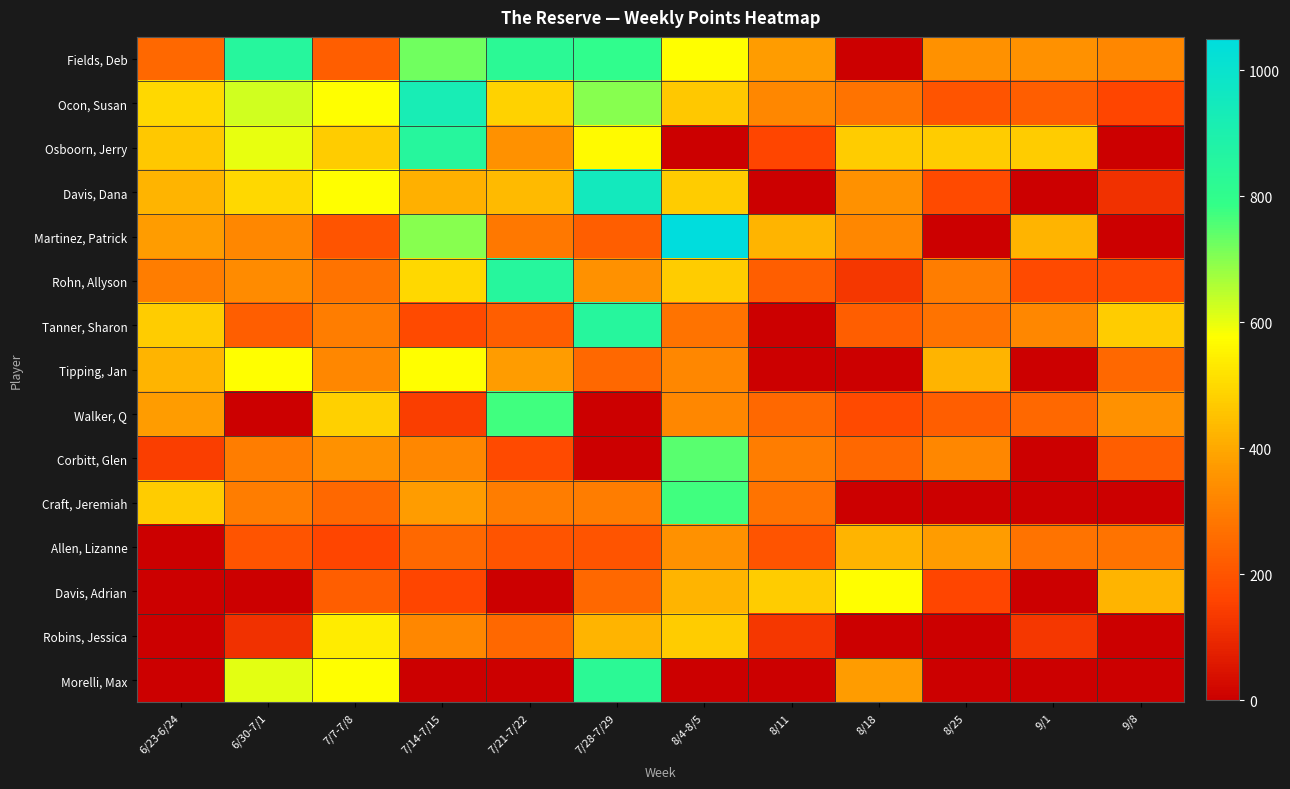

Reading right to left, list all the values displayed in this chart.

Fields, Deb: 9/8=325	9/1=350	8/25=350	8/18=0	8/11=375	8/4-8/5=575	7/28-7/29=800	7/21-7/22=825	7/14-7/15=725	7/7-7/8=225	6/30-7/1=850	6/23-6/24=250
Ocon, Susan: 9/8=160	9/1=225	8/25=200	8/18=275	8/11=325	8/4-8/5=465	7/28-7/29=700	7/21-7/22=485	7/14-7/15=925	7/7-7/8=575	6/30-7/1=625	6/23-6/24=500
Osboorn, Jerry: 9/8=0	9/1=475	8/25=475	8/18=475	8/11=160	8/4-8/5=0	7/28-7/29=570	7/21-7/22=350	7/14-7/15=850	7/7-7/8=475	6/30-7/1=600	6/23-6/24=465
Davis, Dana: 9/8=115	9/1=0	8/25=175	8/18=350	8/11=0	8/4-8/5=475	7/28-7/29=950	7/21-7/22=435	7/14-7/15=415	7/7-7/8=575	6/30-7/1=500	6/23-6/24=425
Martinez, Patrick: 9/8=0	9/1=425	8/25=0	8/18=325	8/11=425	8/4-8/5=1050	7/28-7/29=225	7/21-7/22=290	7/14-7/15=700	7/7-7/8=200	6/30-7/1=325	6/23-6/24=375
Rohn, Allyson: 9/8=175	9/1=175	8/25=300	8/18=130	8/11=225	8/4-8/5=475	7/28-7/29=350	7/21-7/22=850	7/14-7/15=500	7/7-7/8=275	6/30-7/1=335	6/23-6/24=300
Tanner, Sharon: 9/8=475	9/1=325	8/25=275	8/18=225	8/11=0	8/4-8/5=275	7/28-7/29=850	7/21-7/22=225	7/14-7/15=175	7/7-7/8=300	6/30-7/1=225	6/23-6/24=475
Tipping, Jan: 9/8=250	9/1=0	8/25=425	8/18=0	8/11=0	8/4-8/5=325	7/28-7/29=250	7/21-7/22=375	7/14-7/15=575	7/7-7/8=325	6/30-7/1=575	6/23-6/24=425
Walker, Q: 9/8=350	9/1=250	8/25=225	8/18=175	8/11=250	8/4-8/5=325	7/28-7/29=0	7/21-7/22=775	7/14-7/15=145	7/7-7/8=480	6/30-7/1=0	6/23-6/24=375
Corbitt, Glen: 9/8=225	9/1=0	8/25=325	8/18=250	8/11=300	8/4-8/5=750	7/28-7/29=0	7/21-7/22=175	7/14-7/15=325	7/7-7/8=350	6/30-7/1=300	6/23-6/24=145
Craft, Jeremiah: 9/8=0	9/1=0	8/25=0	8/18=0	8/11=275	8/4-8/5=775	7/28-7/29=300	7/21-7/22=300	7/14-7/15=375	7/7-7/8=250	6/30-7/1=300	6/23-6/24=475
Allen, Lizanne: 9/8=275	9/1=275	8/25=375	8/18=425	8/11=200	8/4-8/5=350	7/28-7/29=200	7/21-7/22=200	7/14-7/15=250	7/7-7/8=160	6/30-7/1=200	6/23-6/24=0
Davis, Adrian: 9/8=425	9/1=0	8/25=160	8/18=575	8/11=475	8/4-8/5=425	7/28-7/29=250	7/21-7/22=0	7/14-7/15=160	7/7-7/8=225	6/30-7/1=0	6/23-6/24=0
Robins, Jessica: 9/8=0	9/1=130	8/25=0	8/18=0	8/11=130	8/4-8/5=475	7/28-7/29=425	7/21-7/22=250	7/14-7/15=325	7/7-7/8=540	6/30-7/1=115	6/23-6/24=0
Morelli, Max: 9/8=0	9/1=0	8/25=0	8/18=375	8/11=0	8/4-8/5=0	7/28-7/29=825	7/21-7/22=0	7/14-7/15=0	7/7-7/8=575	6/30-7/1=605	6/23-6/24=0